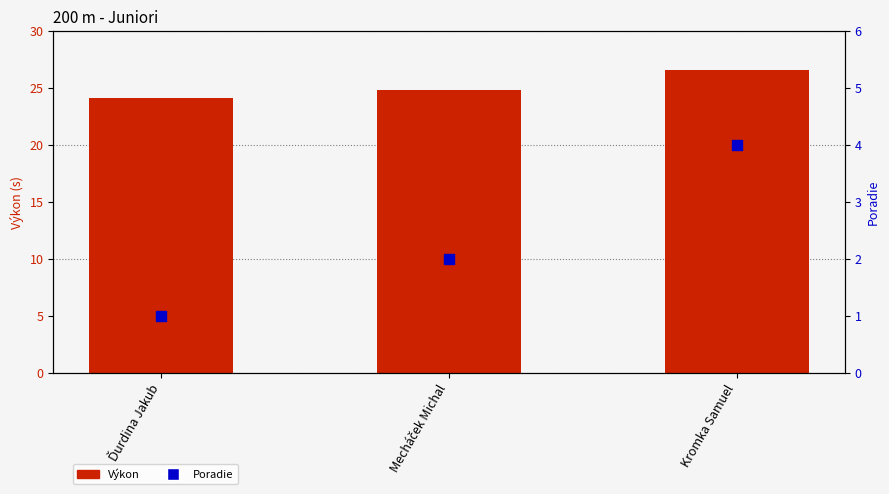

At which category is the sum across all series the highest?

Kromka Samuel